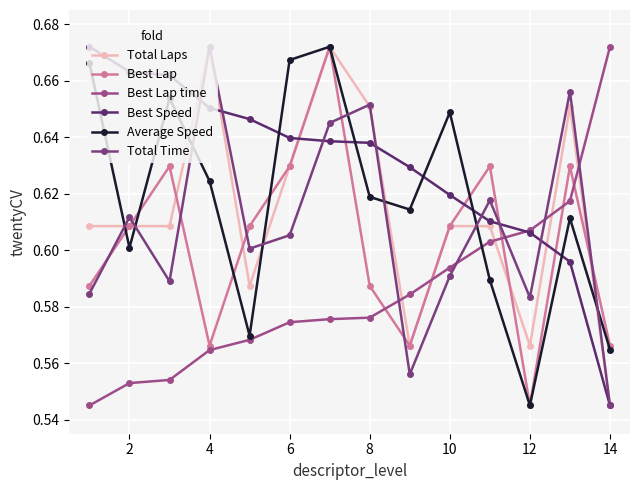

True or false: Total Laps has more than 2 interior local peaks.

True